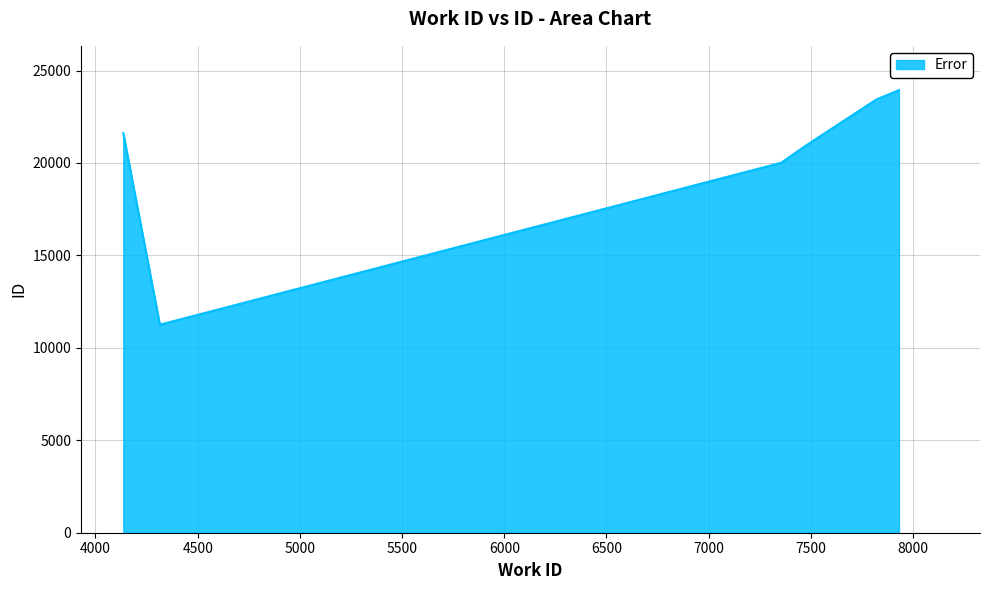

What is the minimum value shown in the chart?

11252